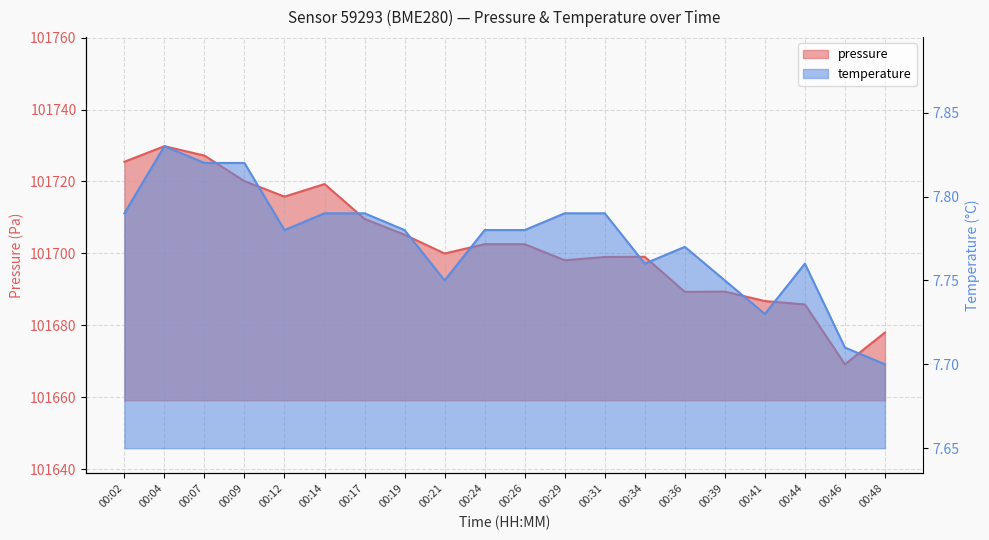

What are all the series names shown in the legend?

pressure, temperature